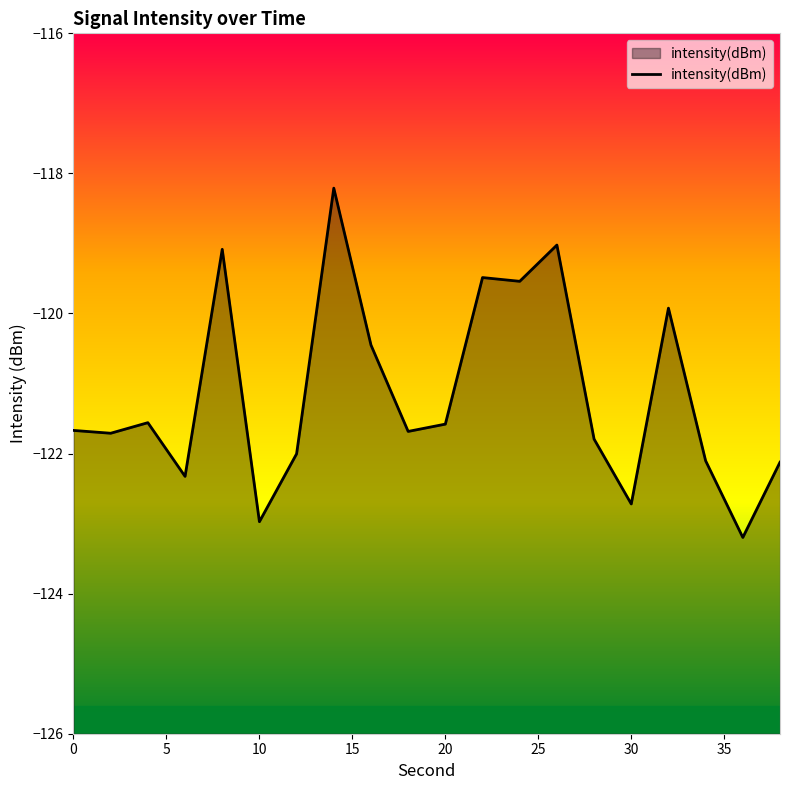

What is the smallest value displayed?

-123.2